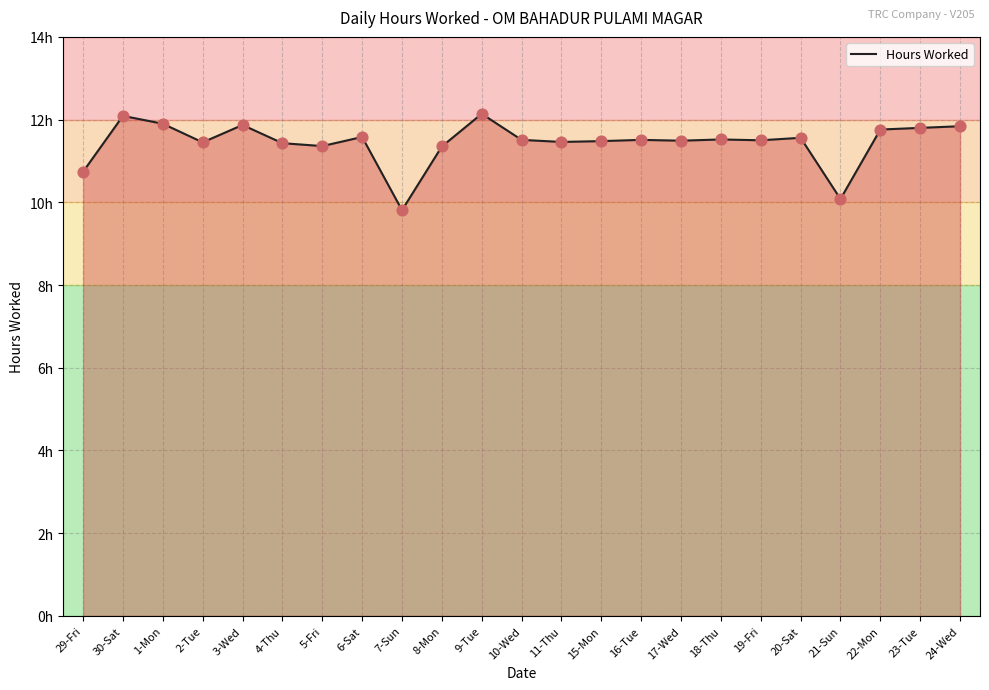

Between 7-Sun and 10-Wed, which is larger?

10-Wed